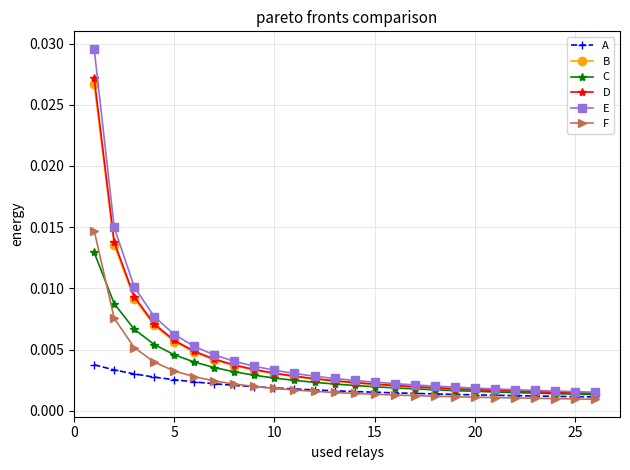

Which series has the widest spread of values?

E